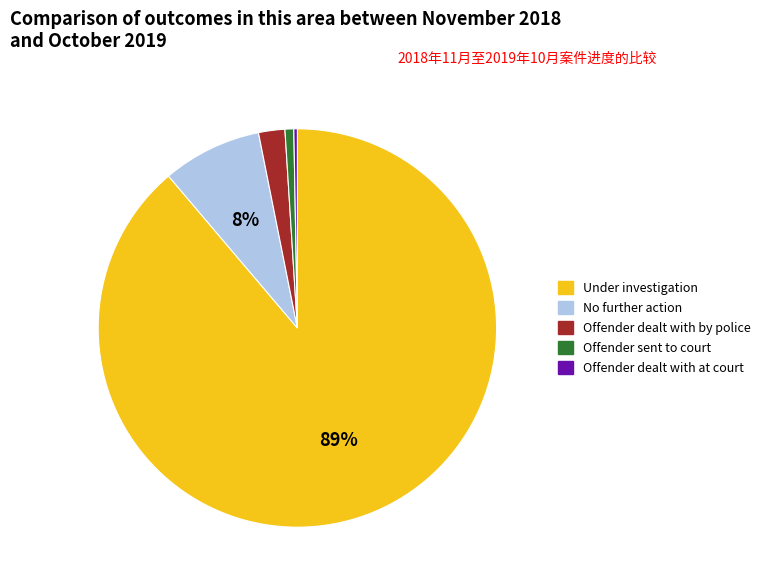

To the nearest percent, what is the difference between the largest and smallest slice percentages?

89%